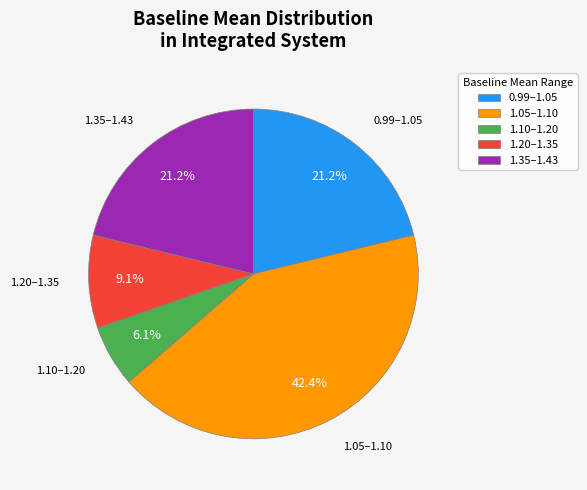

How many segments does this pie chart have?

5